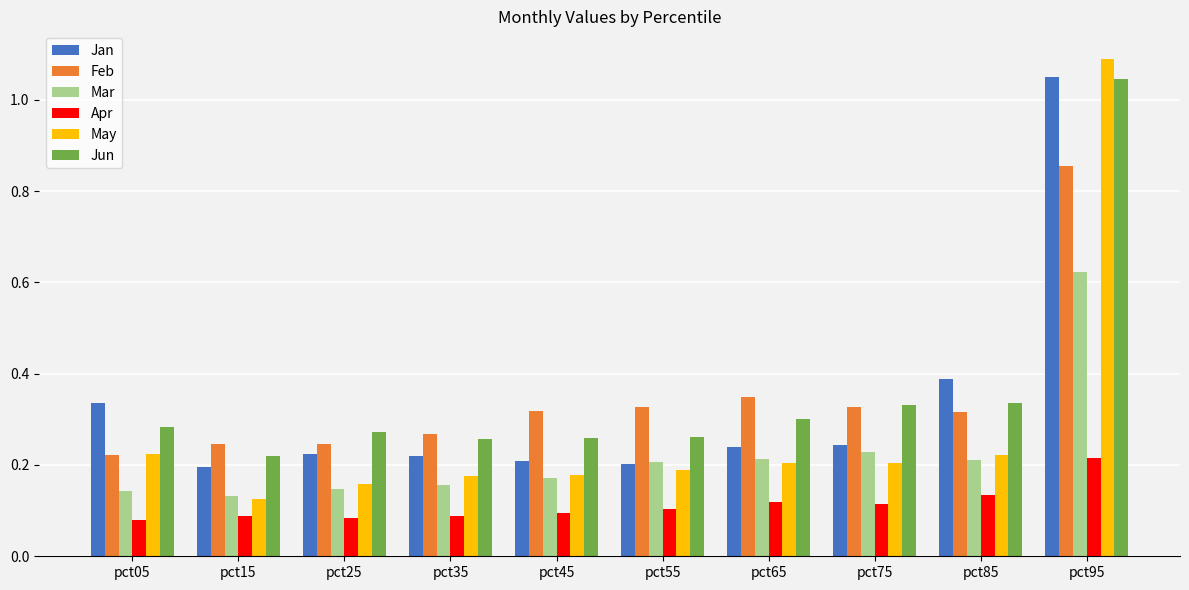

How many series are shown in this chart?

6